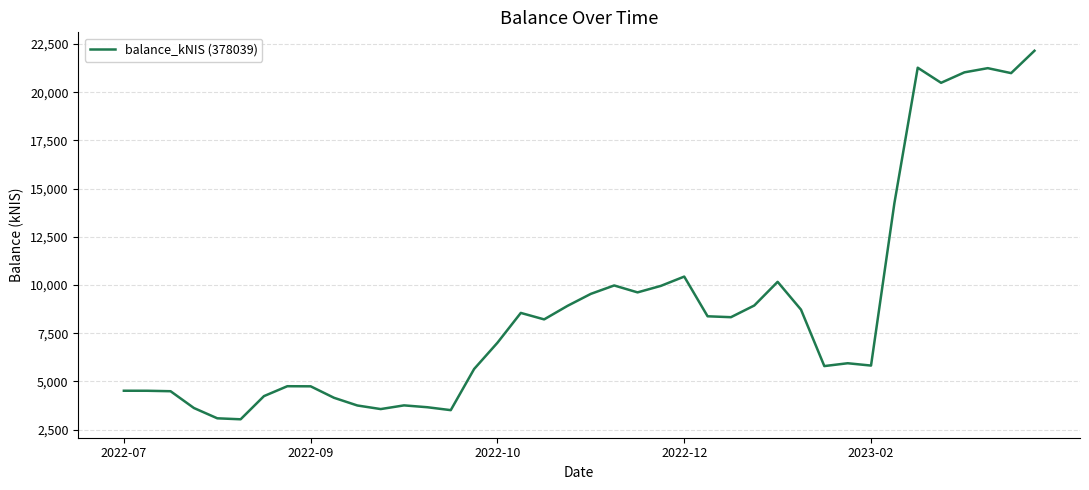

What is the difference between the maximum and minimum values?

19109.8